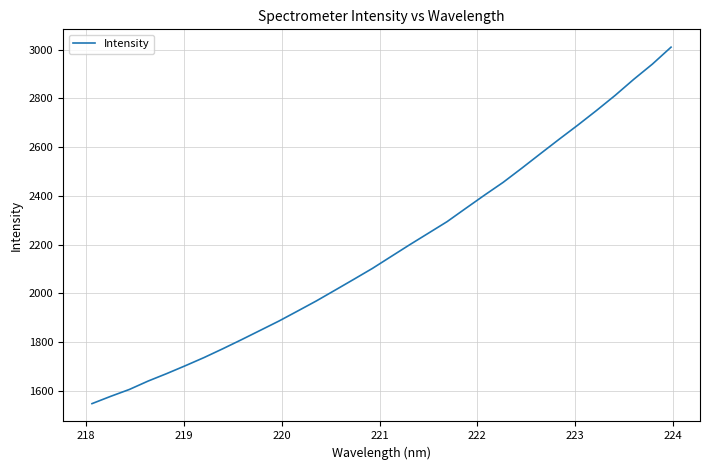

What is the difference between the maximum and minimum values?

1462.3